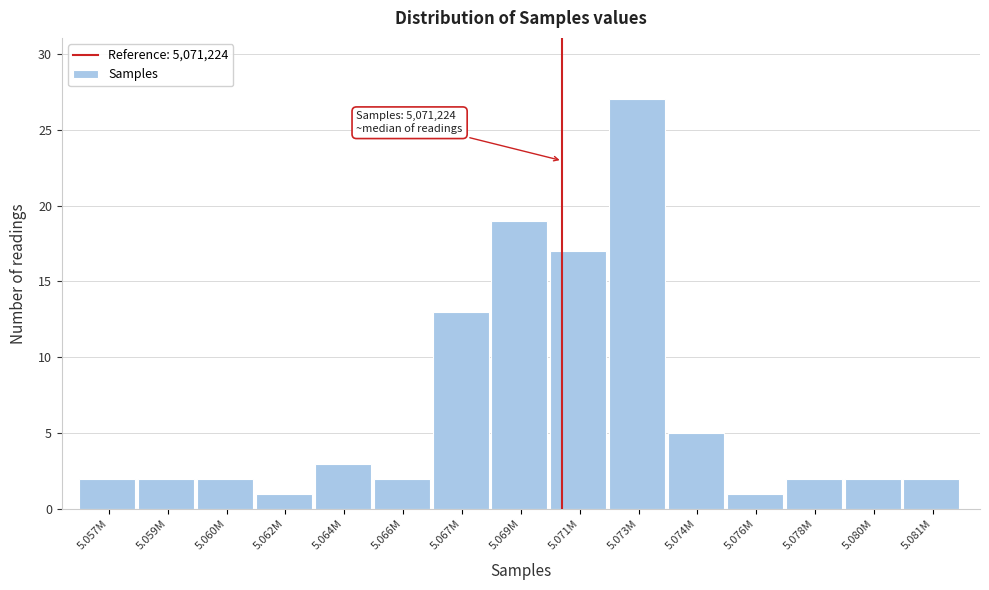

Reading left to right, list all the values displayed in this chart.

2	2	2	1	3	2	13	19	17	27	5	1	2	2	2